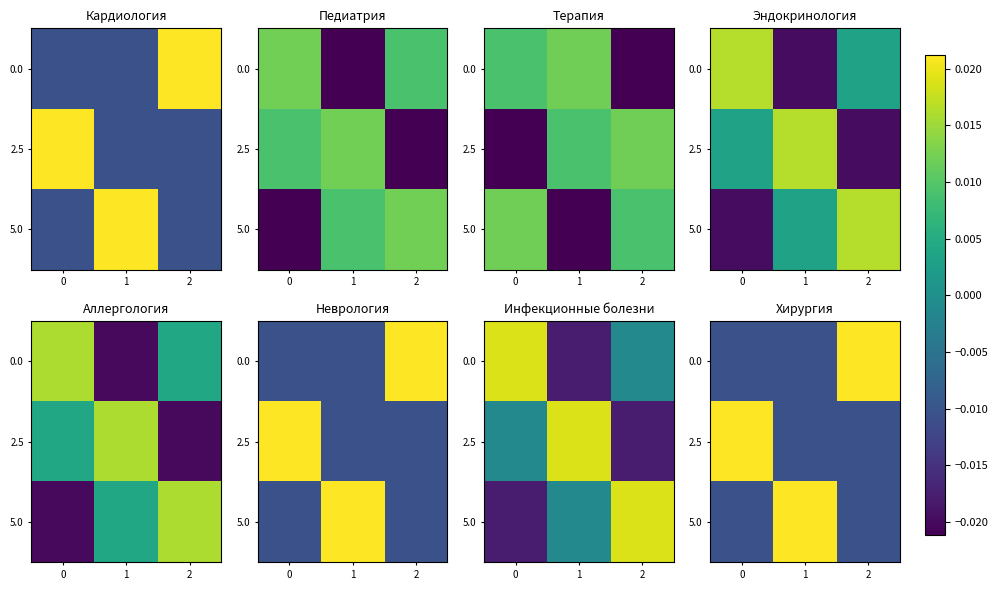

How many positive values does the 5.0 series have?

1